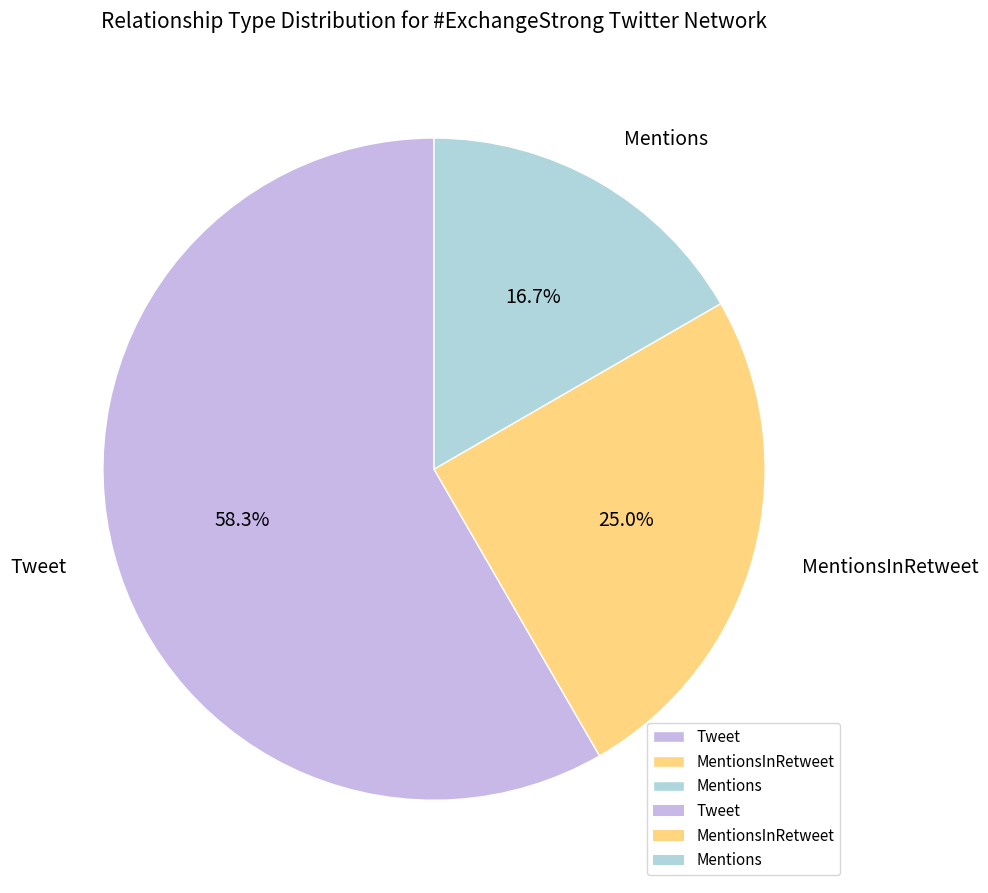

To the nearest percent, what is the combined percentage of Mentions and MentionsInRetweet?

42%